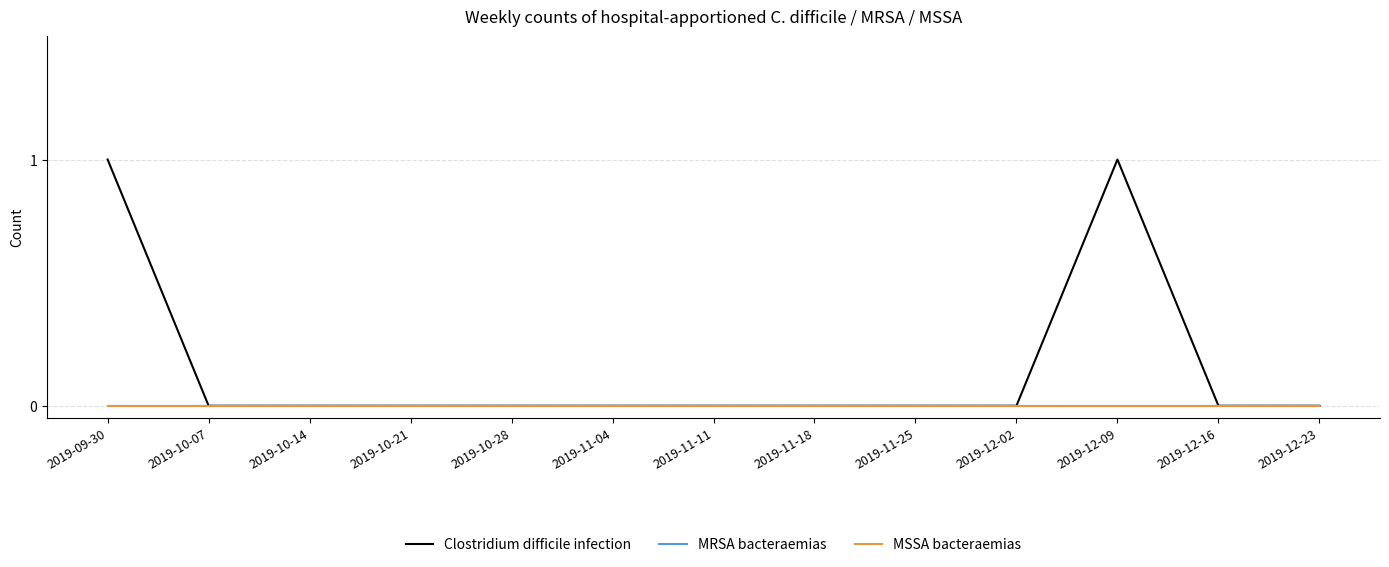

The value of Clostridium difficile infection at 2019-11-04 is -1. True or false?

False